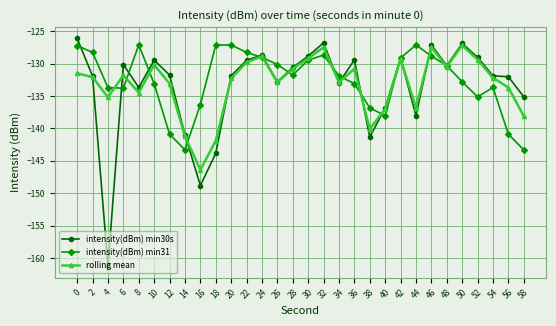

Where is intensity(dBm) min30s nearest to the value -143?

18